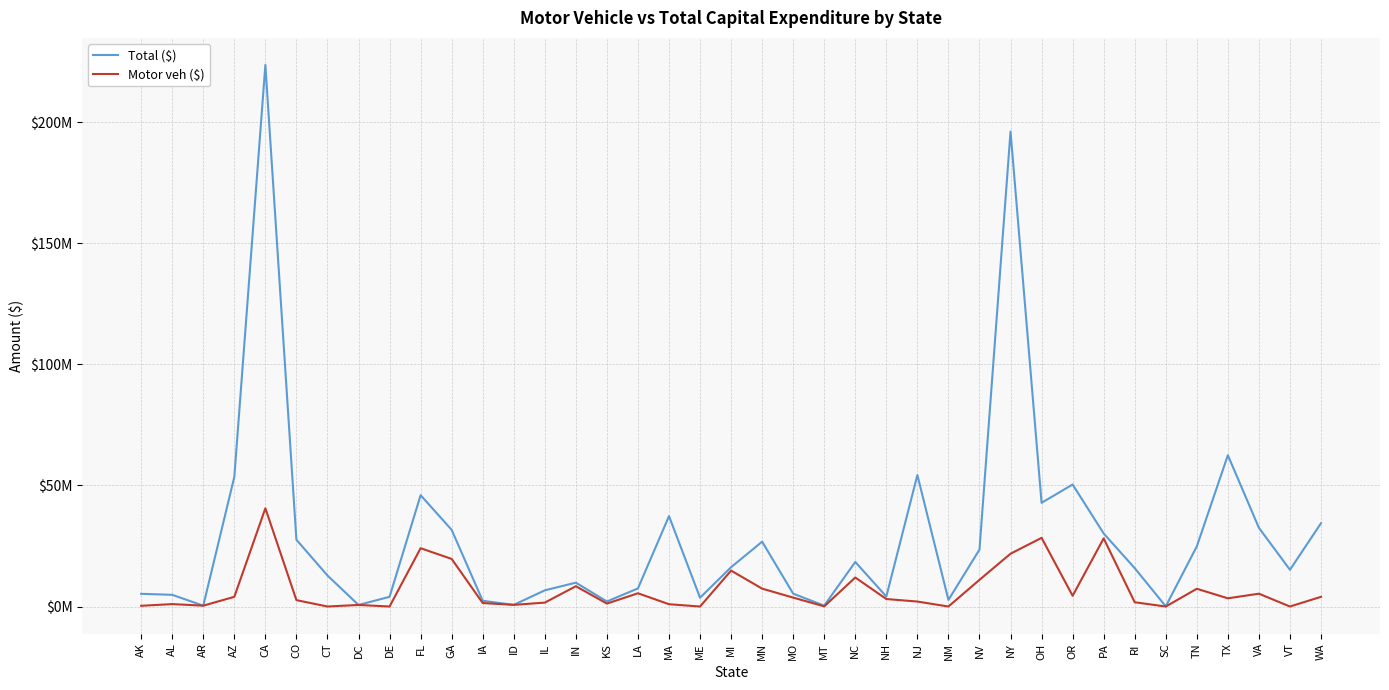

Where is the first local maximum for Total ($)?

CA